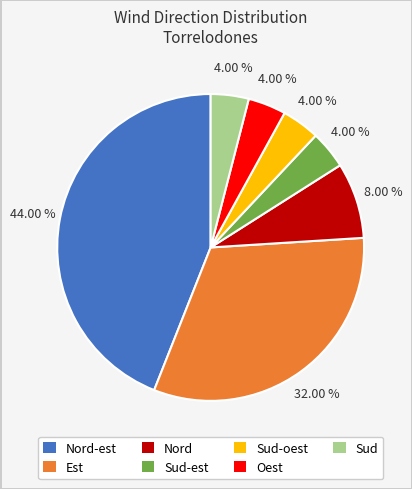

Is there any slice that represents more than half of the pie?

No